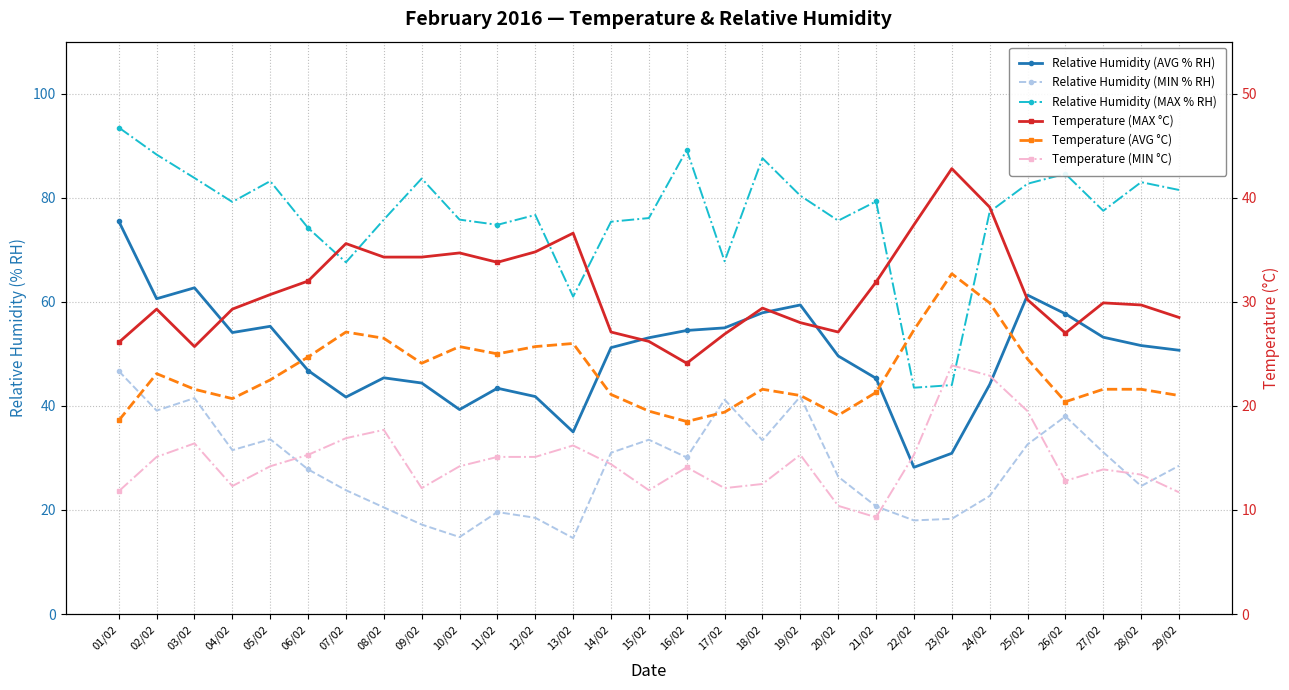

Does the chart have visible grid lines?

Yes